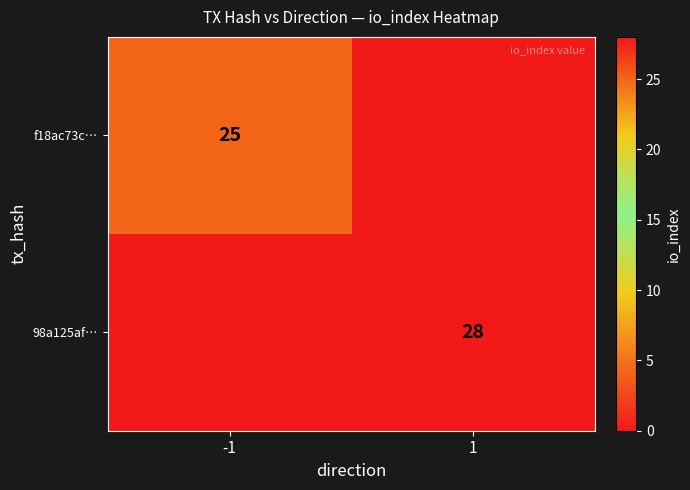

The 98a125af… series shows 28 at 1. True or false?

True